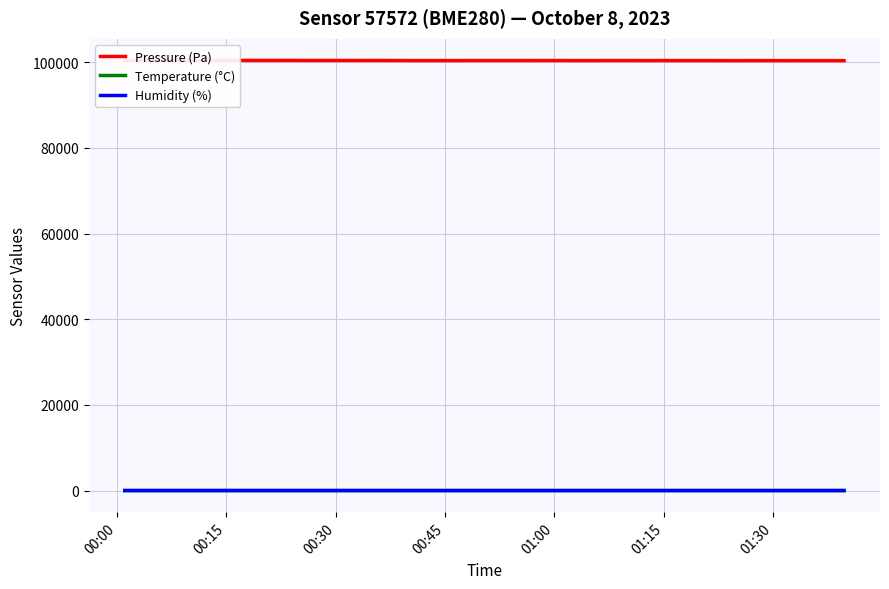

What is the sum of all Pressure (Pa) values?

4014999.4